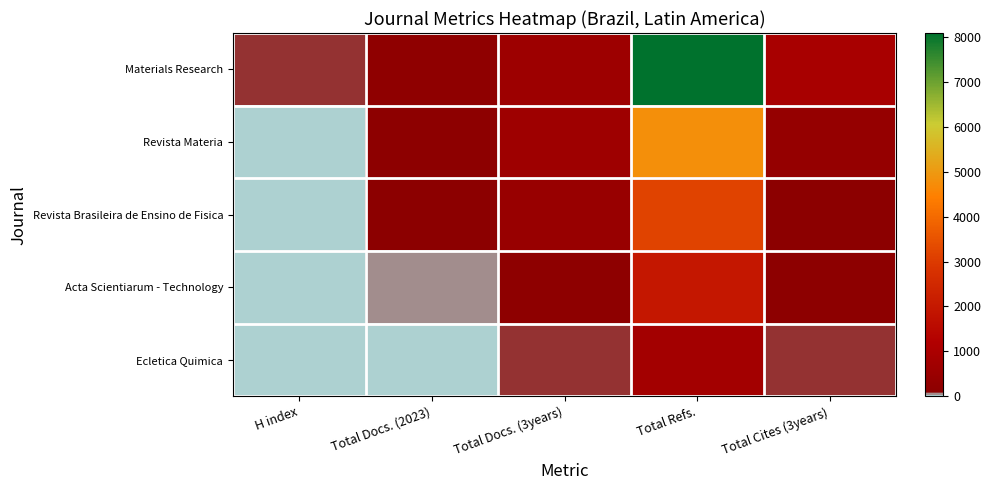

Reading left to right, what are all the values shown in this chart?

Materials Research: H index=71	Total Docs. (2023)=215	Total Docs. (3years)=603	Total Refs.=8094	Total Cites (3years)=945
Revista Materia: H index=23	Total Docs. (2023)=133	Total Docs. (3years)=657	Total Refs.=4792	Total Cites (3years)=370
Revista Brasileira de Ensino de Fisica: H index=15	Total Docs. (2023)=117	Total Docs. (3years)=445	Total Refs.=3174	Total Cites (3years)=104
Acta Scientiarum - Technology: H index=23	Total Docs. (2023)=57	Total Docs. (3years)=189	Total Refs.=1965	Total Cites (3years)=133
Ecletica Quimica: H index=25	Total Docs. (2023)=18	Total Docs. (3years)=80	Total Refs.=767	Total Cites (3years)=71